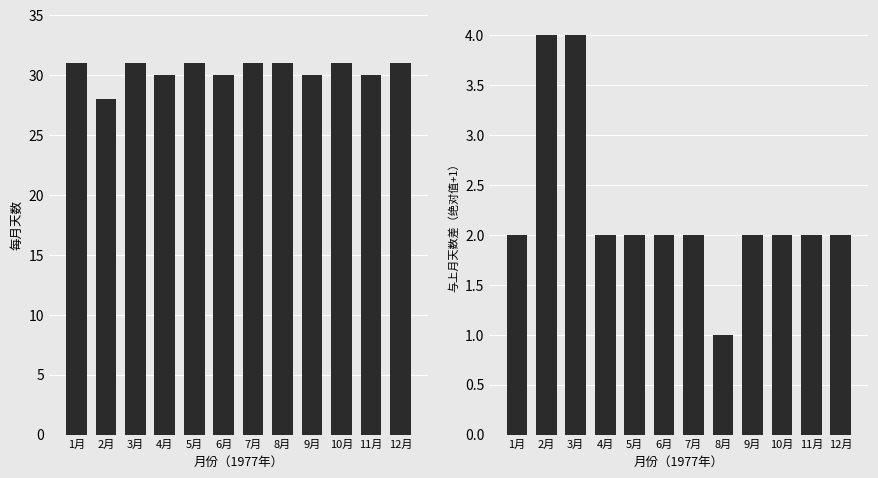

What is the sum of all Days in Month values?

365